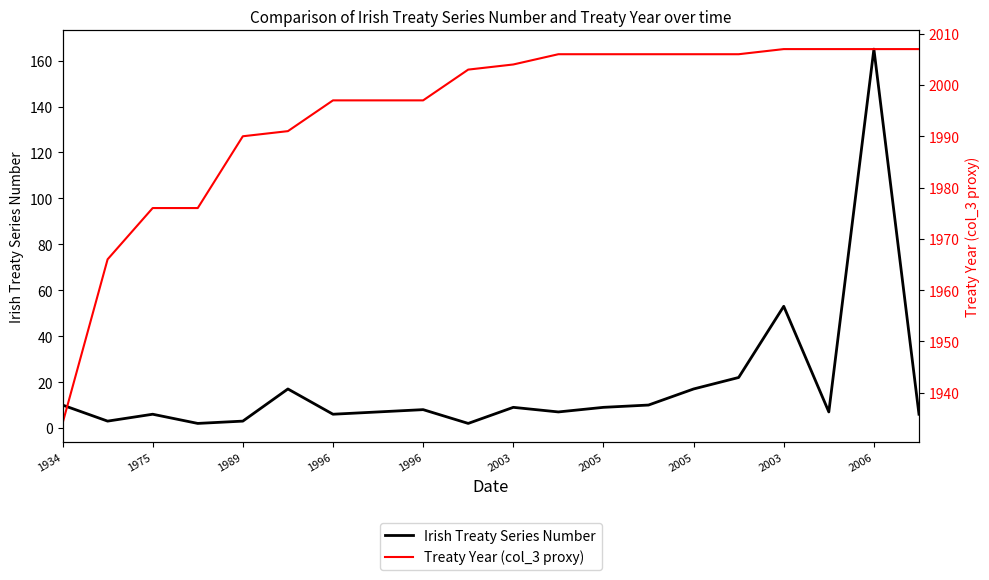

Reading left to right, transcribe all the data shown in this chart.

Irish Treaty Series Number: 10	3	6	2	3	17	6	7	8	2	9	7	9	10	17	22	53	7	165	6
Treaty Year (col_3 proxy): 1934	1966	1976	1976	1990	1991	1997	1997	1997	2003	2004	2006	2006	2006	2006	2006	2007	2007	2007	2007